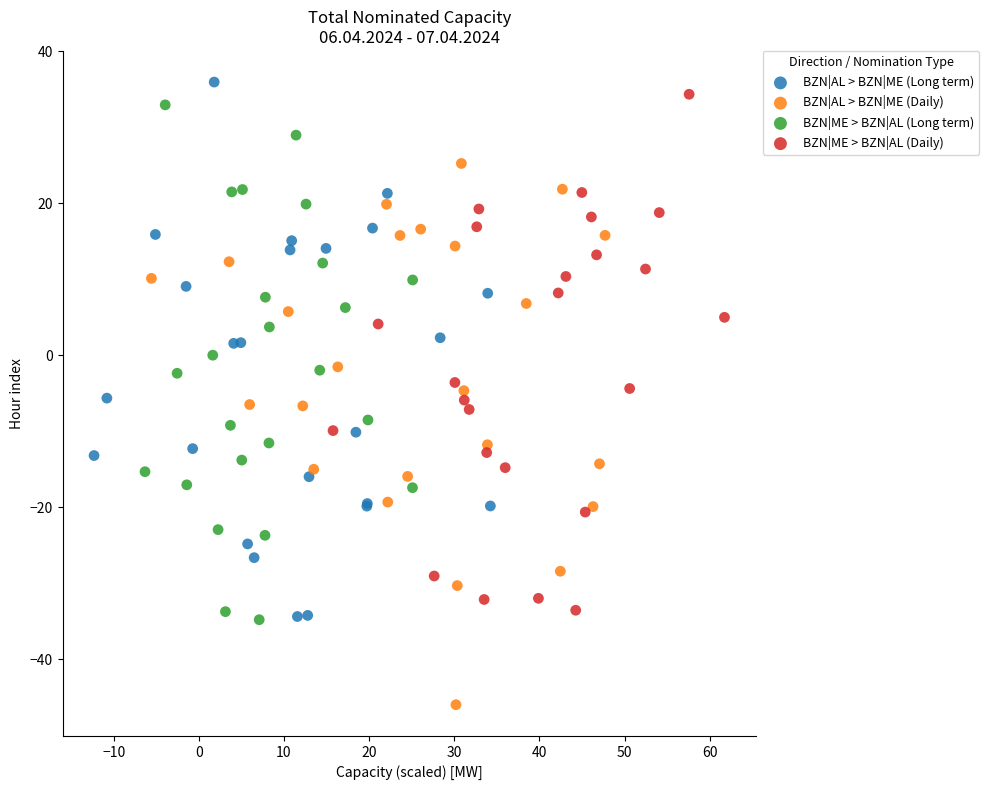

Which series reaches the minimum Y coordinate?

BZN|AL > BZN|ME (Daily)